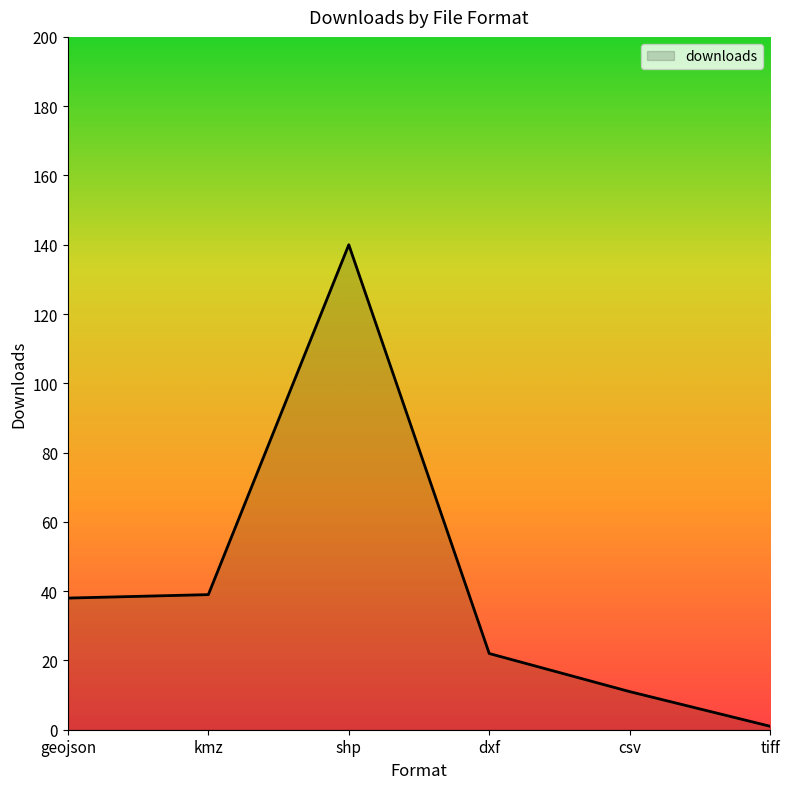

How many lines are shown in the chart?

1